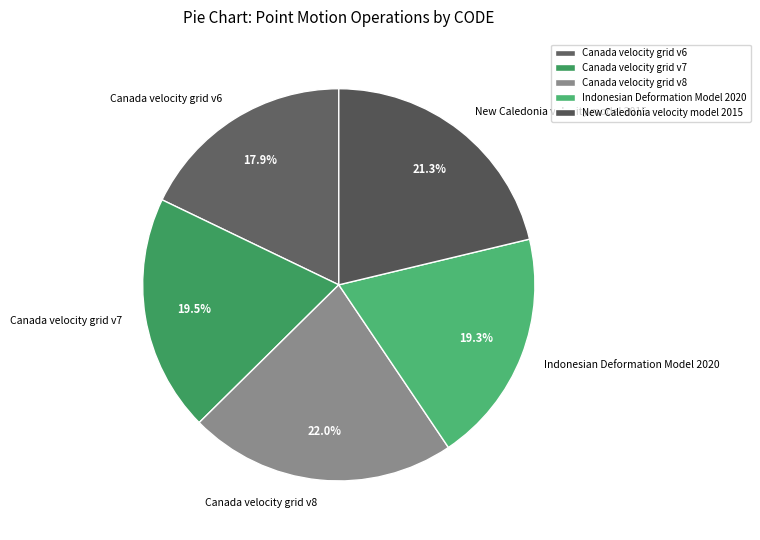

Is Canada velocity grid v6 the majority of the pie?

No